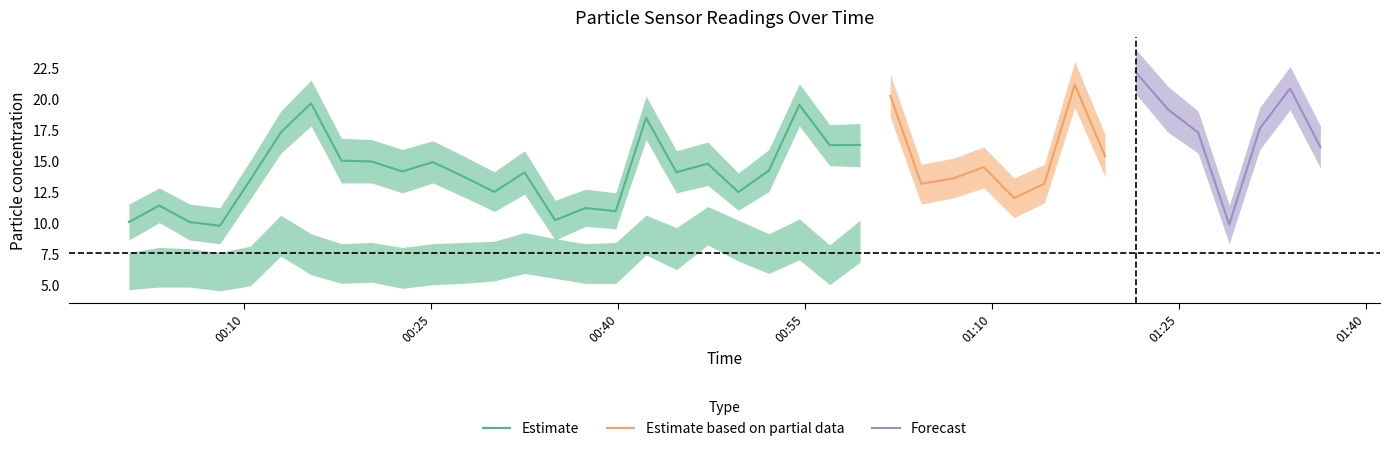

What is the value of the SDS_P1_lower point at the 13th from the left?

10.9